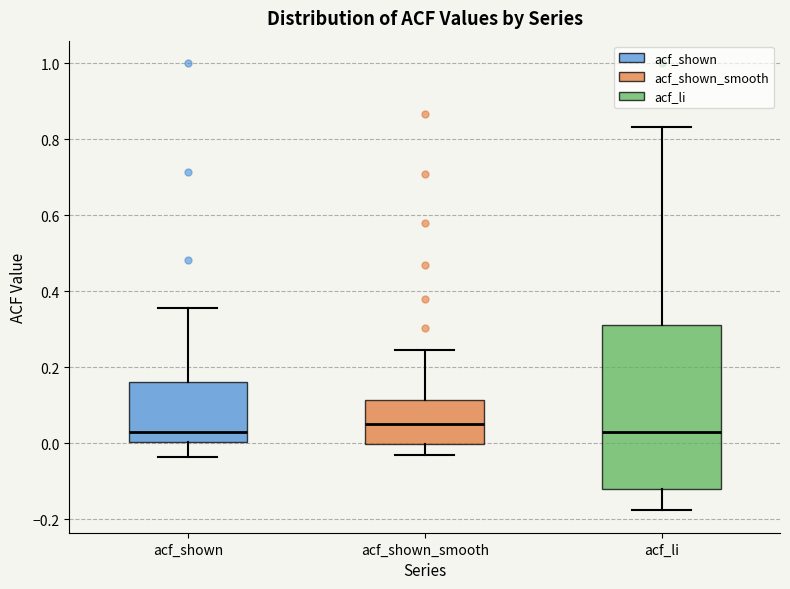

Reading left to right, transcribe this box plot: for each box, give where its median line is, the range the box spans, and where its two whiskers end, as read against the y-axis. The values are not printed on the chart, so give them approximately, as read against the axis.

acf_shown: median 0.02, box 0.00 to 0.16, whiskers -0.04 to 0.36
acf_shown_smooth: median 0.06, box 0.00 to 0.12, whiskers -0.04 to 0.24
acf_li: median 0.02, box -0.12 to 0.32, whiskers -0.18 to 0.84